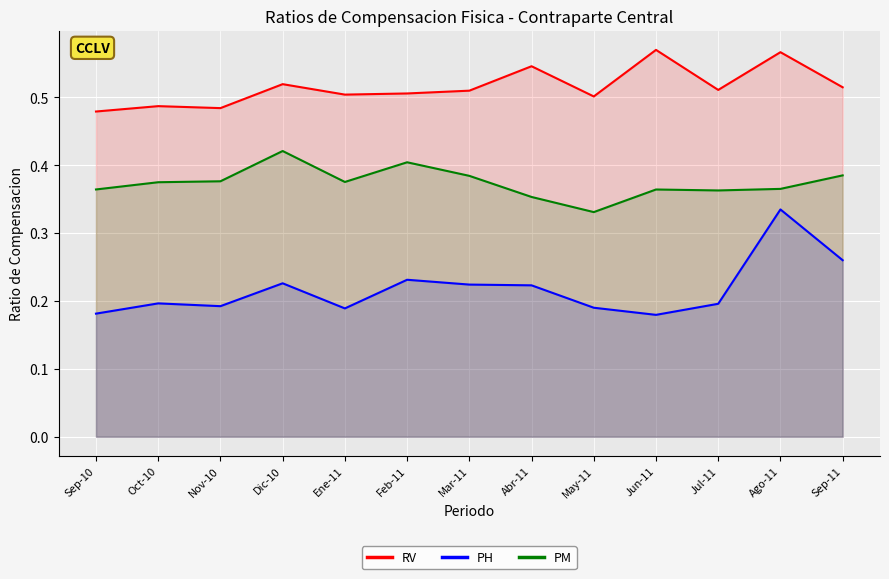

At which category does PH reach its first local peak?

Oct-10